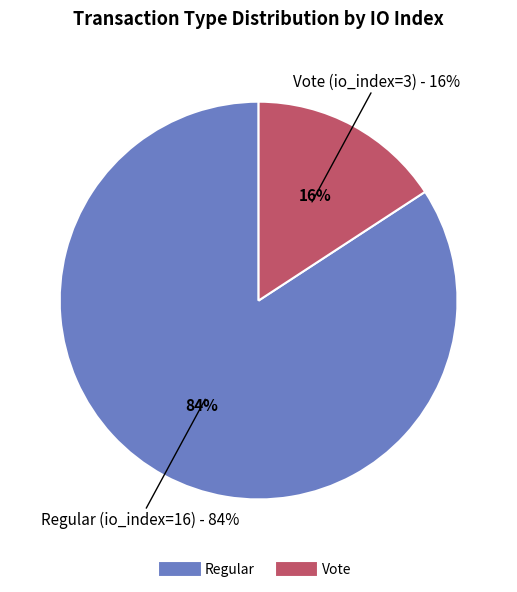

Rank the categories by value from highest to lowest.

Regular (io_index=16), Vote (io_index=3)